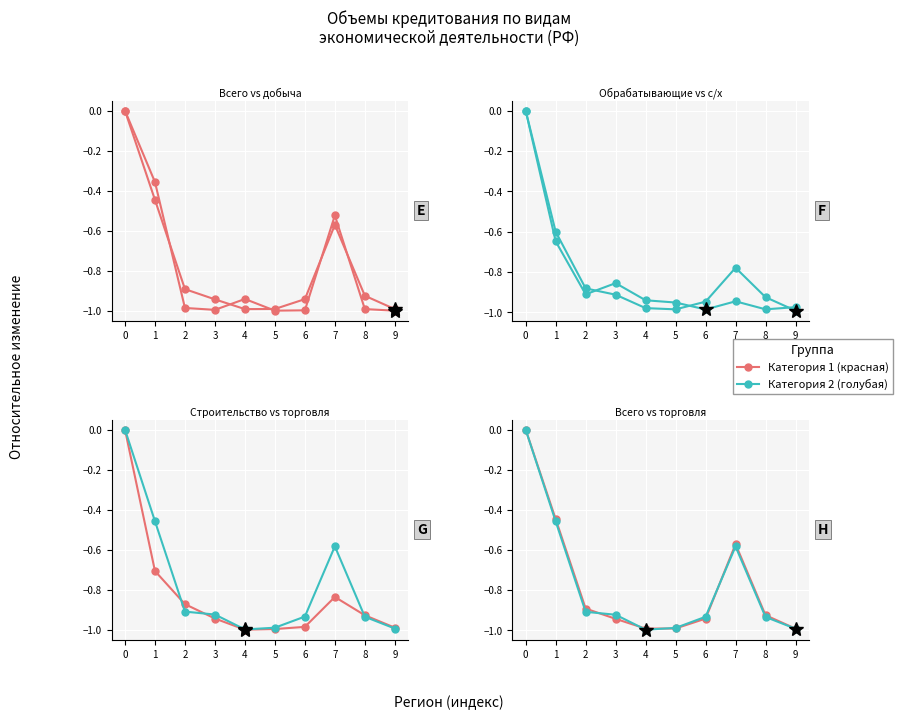

Reading right to left, what are all the values shown in this chart?

Всего: -1.0	-0.9	-0.6	-0.9	-1.0	-1.0	-0.9	-0.9	-0.4	0.0
добыча полезных ископаемых: -1.0	-1.0	-0.5	-1.0	-1.0	-0.9	-1.0	-1.0	-0.4	0.0
обрабатывающие производства: -1.0	-0.9	-0.8	-0.9	-1.0	-1.0	-0.9	-0.9	-0.6	0.0
сельское хозяйство: -1.0	-1.0	-0.9	-1.0	-1.0	-0.9	-0.9	-0.9	-0.6	0.0
строительство: -1.0	-0.9	-0.8	-1.0	-1.0	-1.0	-0.9	-0.9	-0.7	0.0
оптовая и розничная торговля: -1.0	-0.9	-0.6	-0.9	-1.0	-1.0	-0.9	-0.9	-0.5	0.0